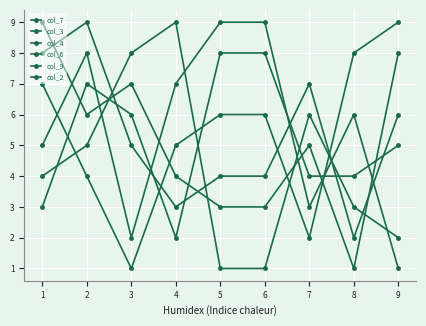

Rank the series by their maximum value, from highest to lowest.

col_7, col_3, col_6, col_9, col_2, col_4